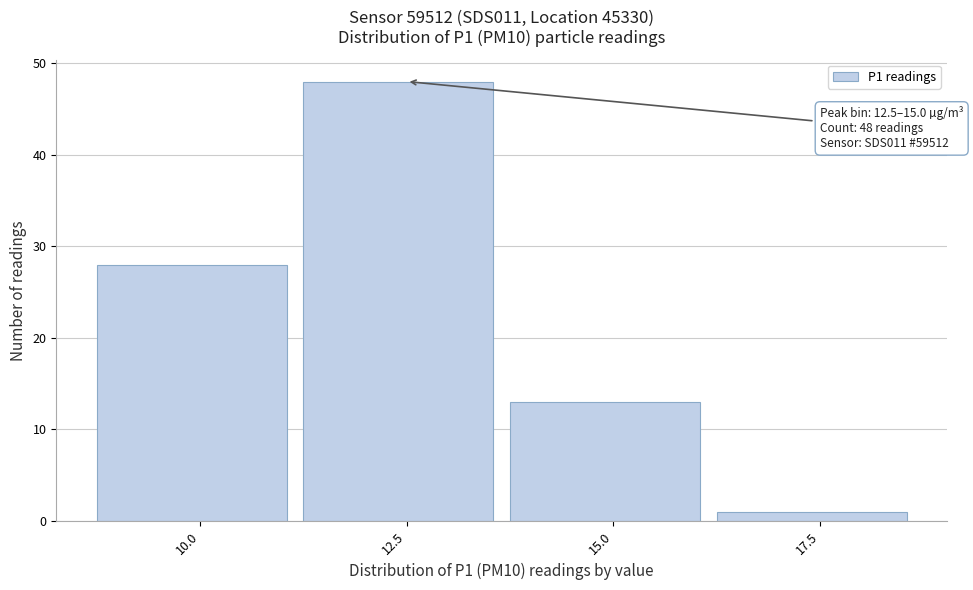

Reading left to right, transcribe all the data shown in this chart.

10.0=28	12.5=48	15.0=13	17.5=1